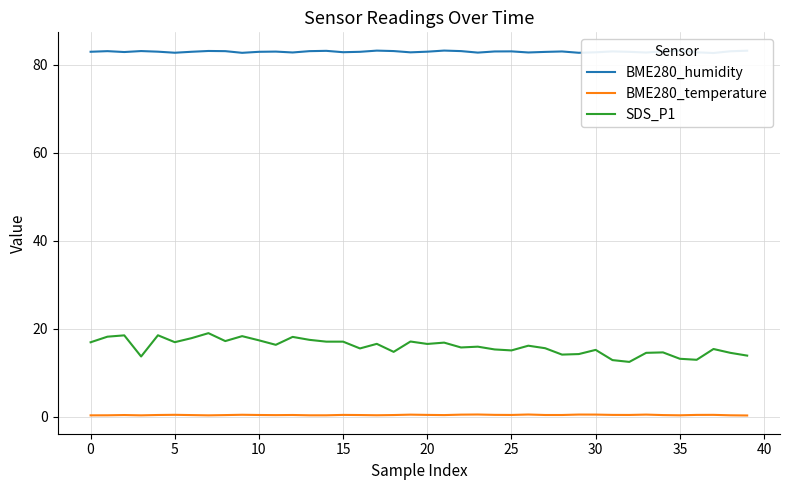

What is the label of the 27th point from the right?

13